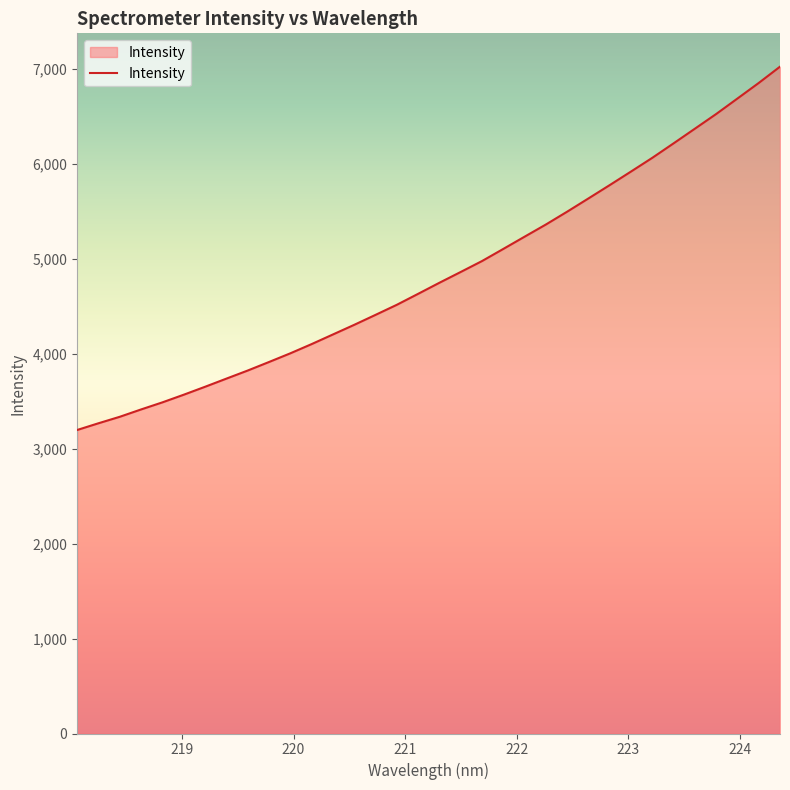

What is the greatest value displayed?

7020.8